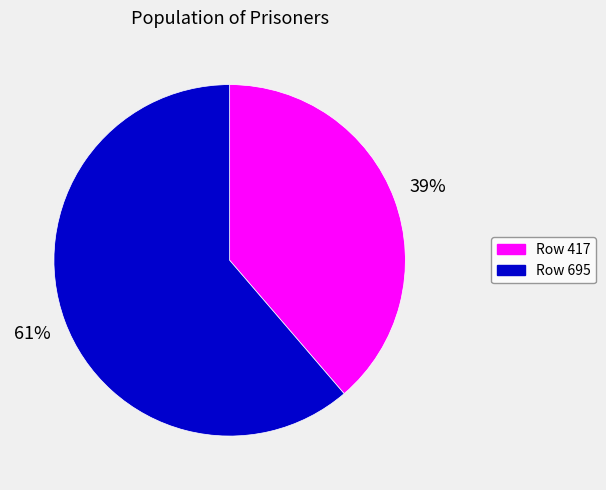

Count the number of slices in the pie.

2